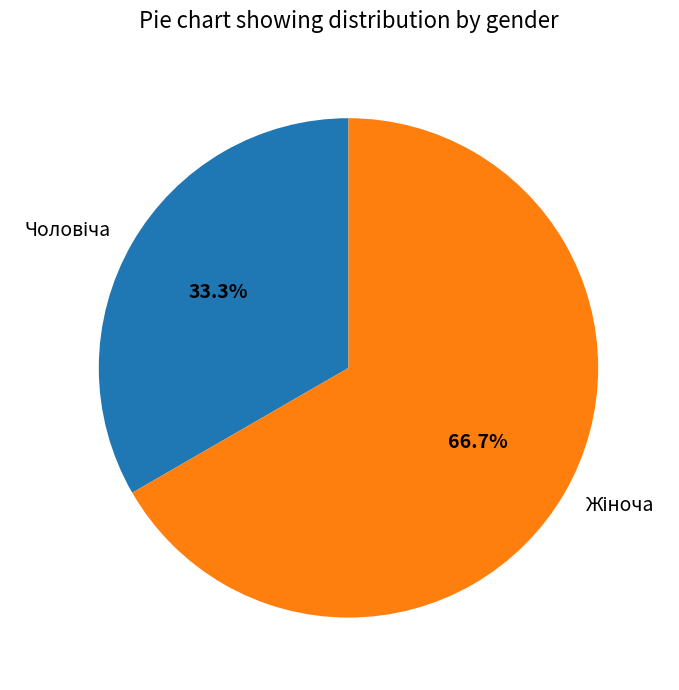

How many segments does this pie chart have?

2